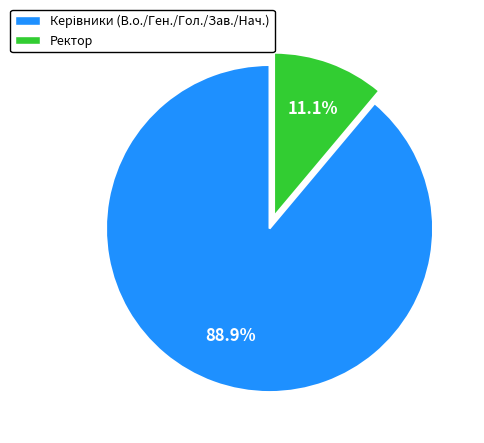

Does any single category account for the majority?

Yes